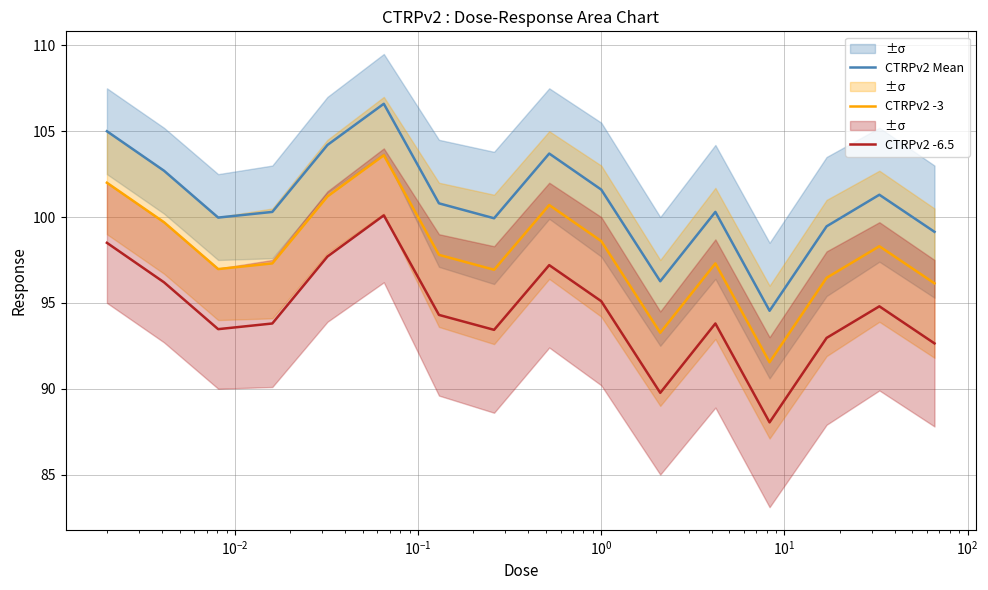

What are all the series names shown in the legend?

CTRPv2 Mean, CTRPv2 -3, CTRPv2 -6.5